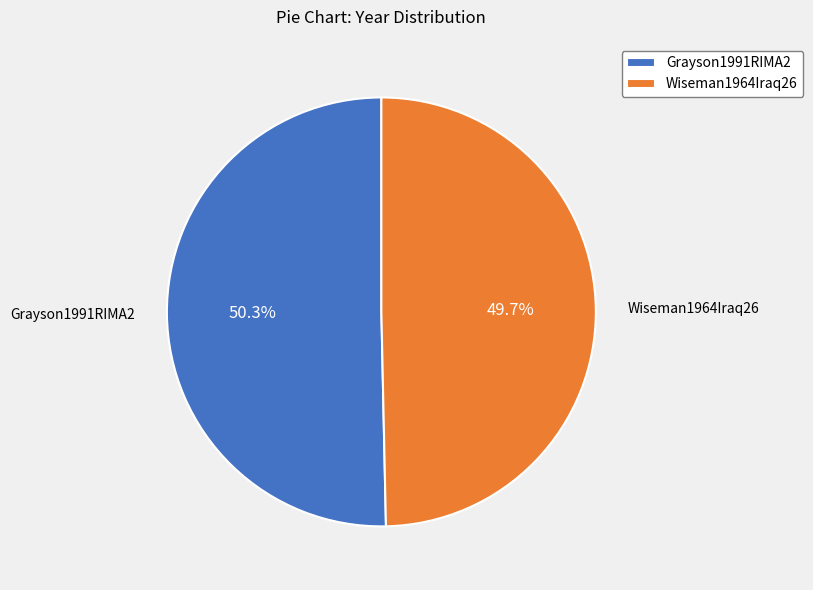

Is it true that Grayson1991RIMA2 is 50% of the pie?

True